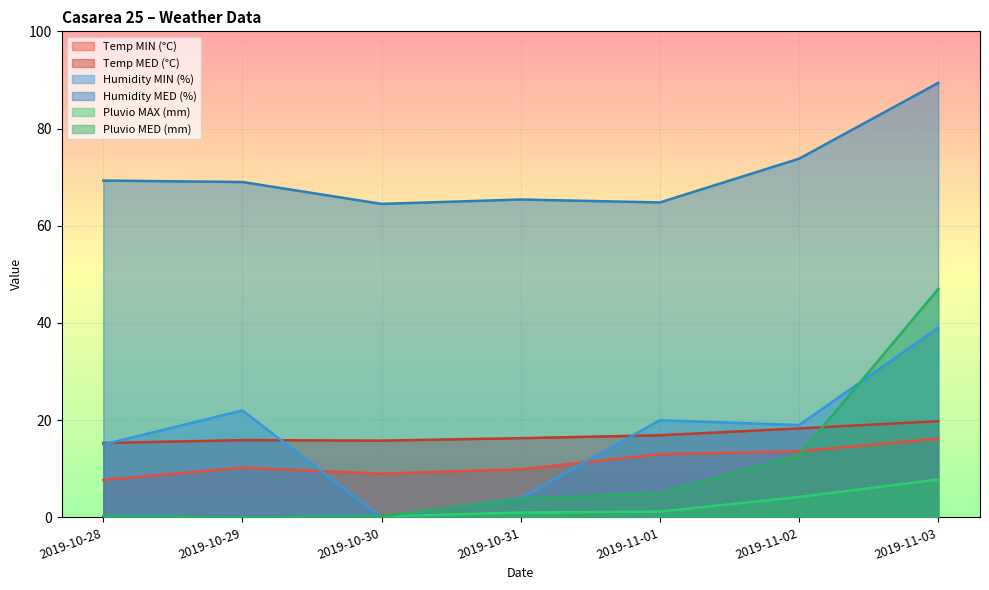

What are all the series names shown in the legend?

Temp MIN (°C), Temp MED (°C), Humidity MIN (%), Humidity MED (%), Pluvio MAX (mm), Pluvio MED (mm)